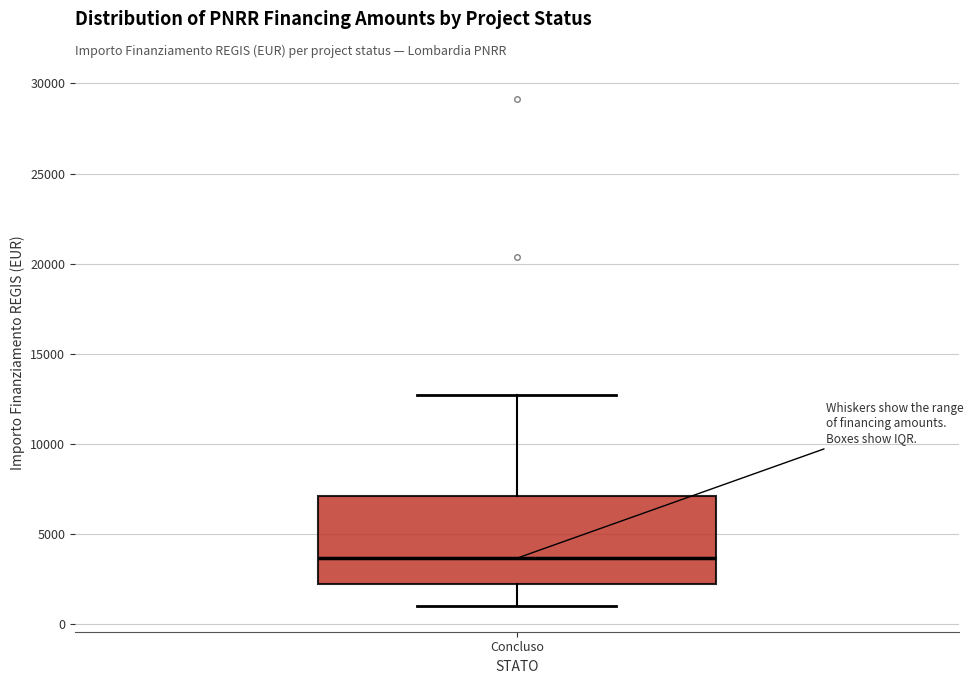

Where is the lower edge of the box for Concluso on the y-axis? The values are not printed on the chart, so give them approximately, as read against the axis.

2000